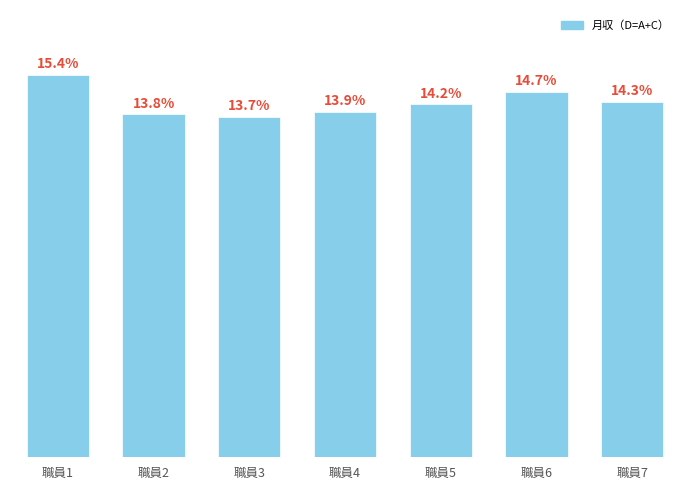

Where does the data first go above 14?

職員1